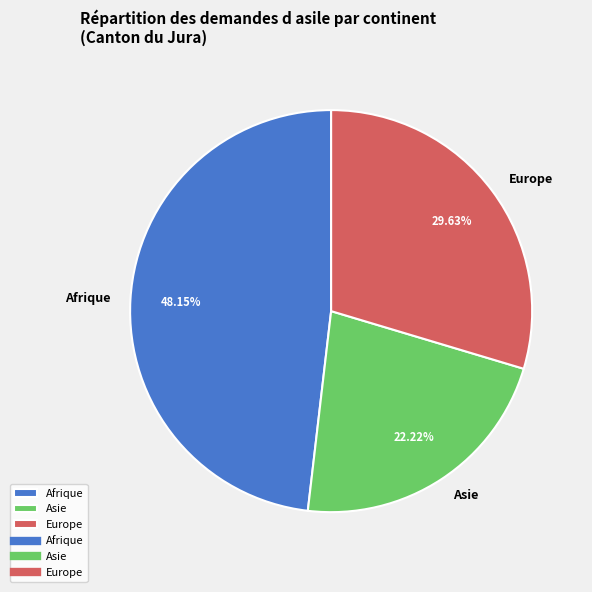

To the nearest percent, what is the difference between the largest and smallest slice percentages?

26%